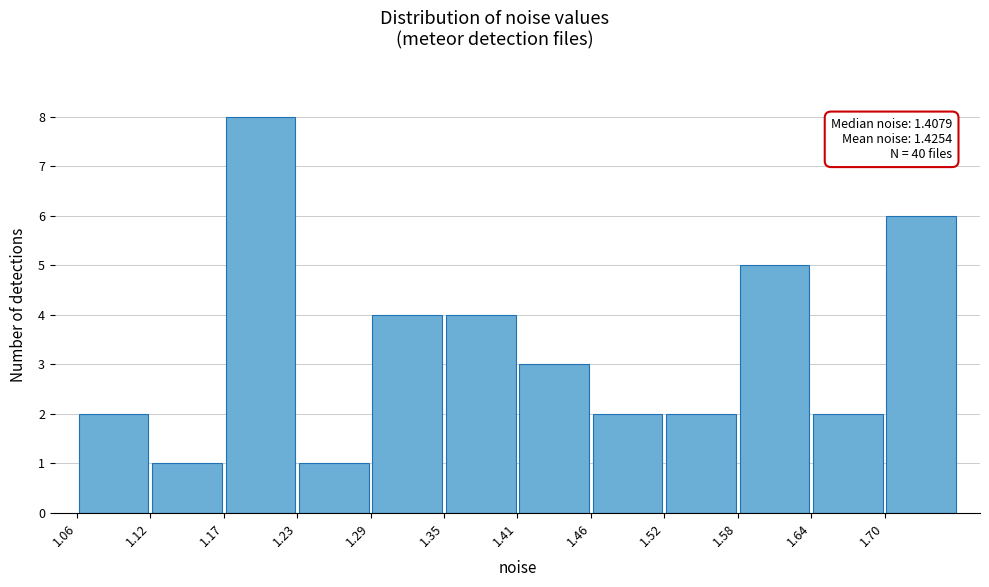

Over which range of the x-axis is the bar tallest?

1.17 to 1.23